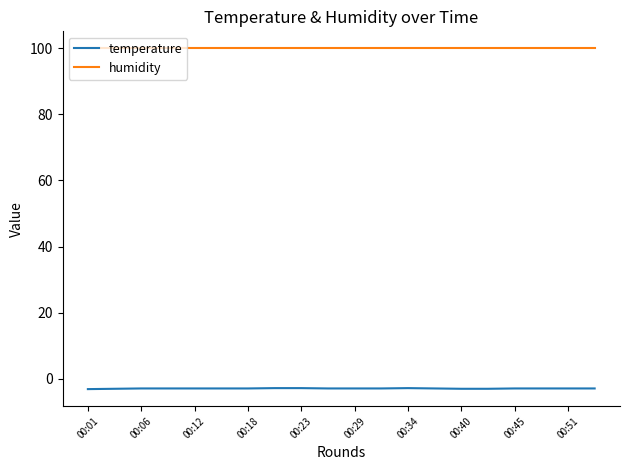

What is the lowest value of the humidity series?

99.9